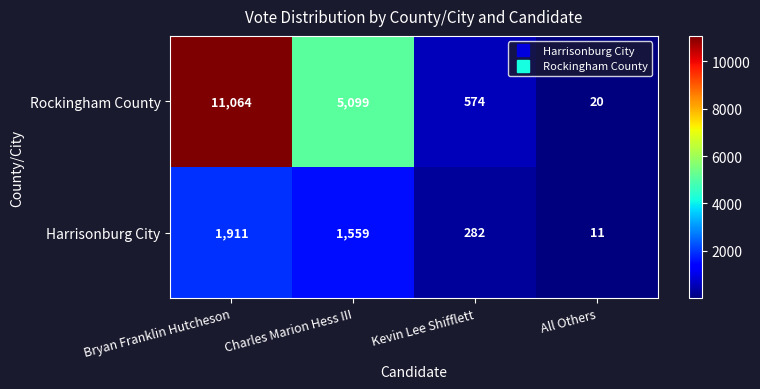

What is the sum of the Rockingham County values at Kevin Lee Shifflett and Charles Marion Hess III?

5673